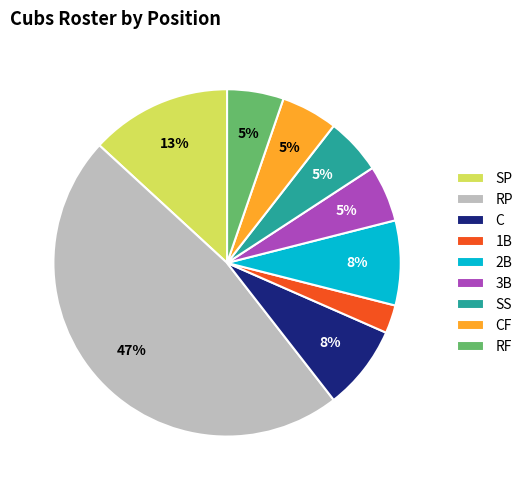

To the nearest percent, what is the average slice percentage?

11%